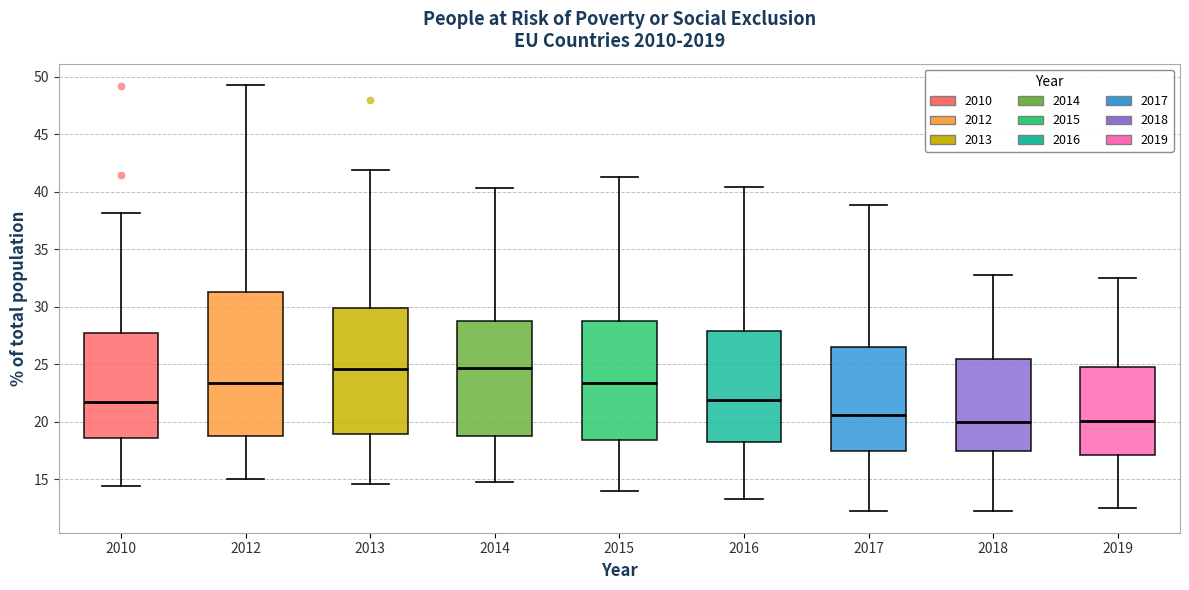

Reading left to right, read every box against the y-axis: the position of its median line, the range the box covers, and the ends of its whiskers. The values are not printed on the chart, so give them approximately, as read against the axis.

2010: median 21.5, box 18.5 to 28.0, whiskers 14.5 to 38.0
2012: median 23.5, box 19.0 to 31.5, whiskers 15.0 to 49.5
2013: median 24.5, box 19.0 to 30.0, whiskers 14.5 to 42.0
2014: median 24.5, box 19.0 to 29.0, whiskers 15.0 to 40.5
2015: median 23.5, box 18.5 to 29.0, whiskers 14.0 to 41.5
2016: median 22.0, box 18.5 to 28.0, whiskers 13.5 to 40.5
2017: median 20.5, box 17.5 to 26.5, whiskers 12.0 to 39.0
2018: median 20.0, box 17.5 to 25.5, whiskers 12.0 to 33.0
2019: median 20.0, box 17.0 to 25.0, whiskers 12.5 to 32.5